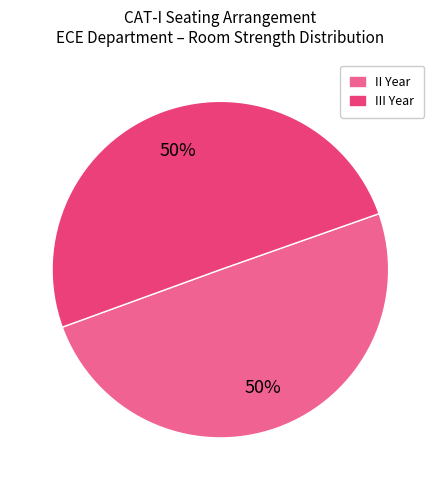

To the nearest percent, what is the average slice percentage?

50%